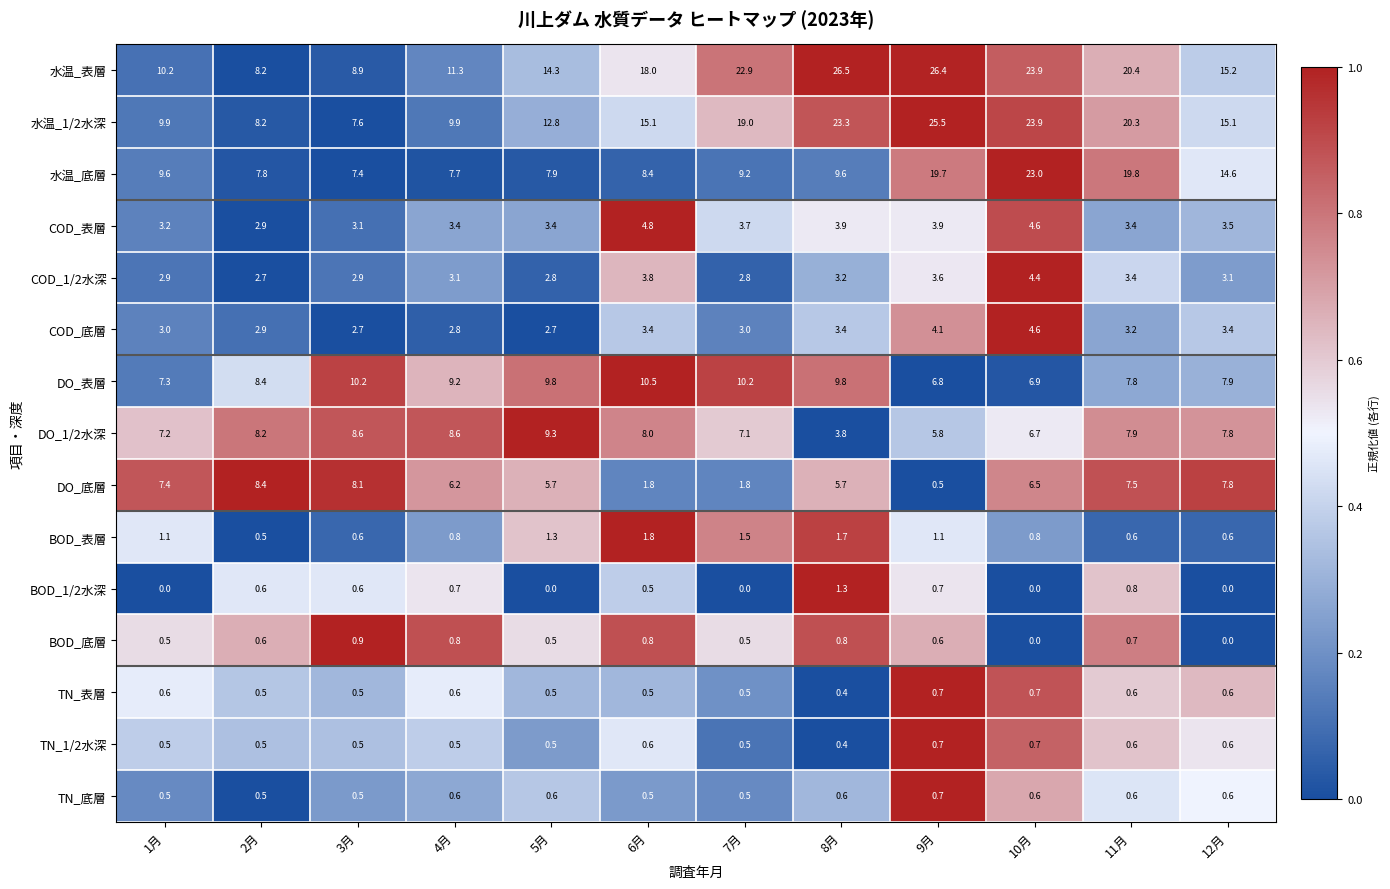

What is the difference between the second highest and minimum values in the 水温_表層 series?

18.2